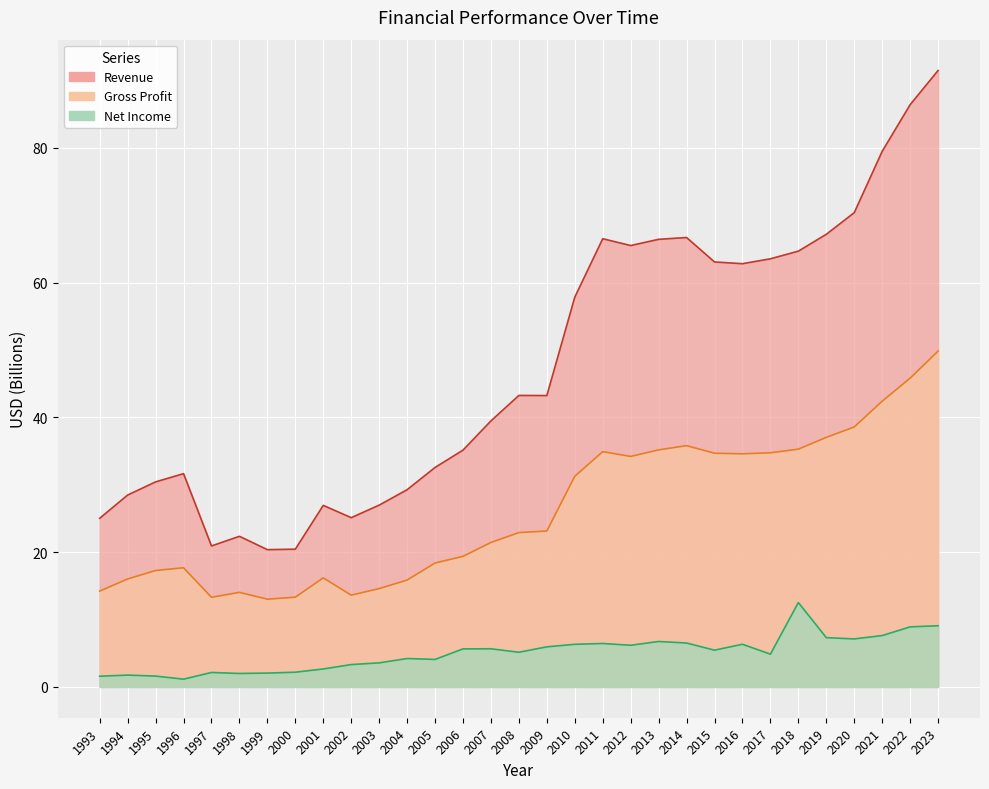

Which series changed the most between 1997 and 2023?

Revenue